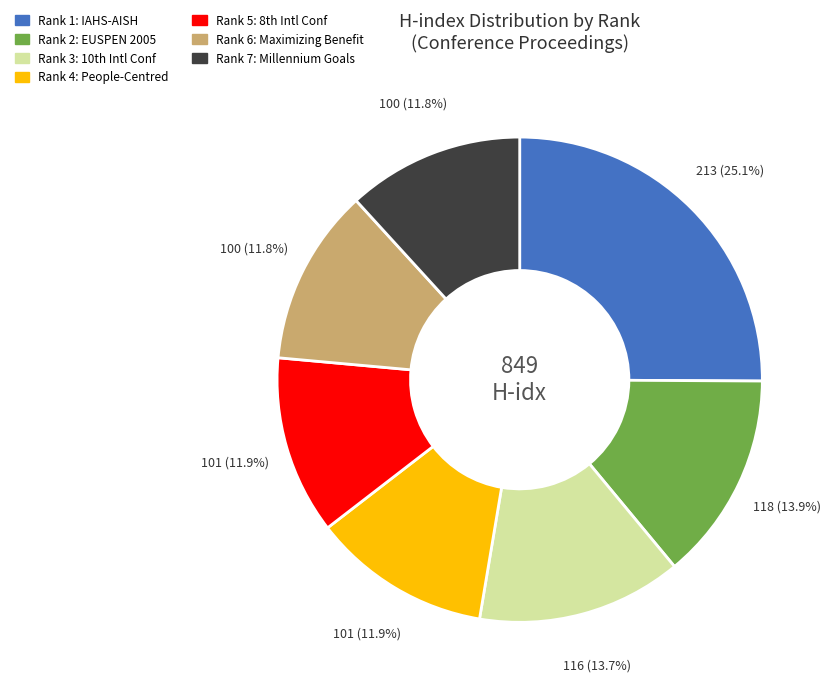

Which category has the biggest portion of the pie?

Rank 1